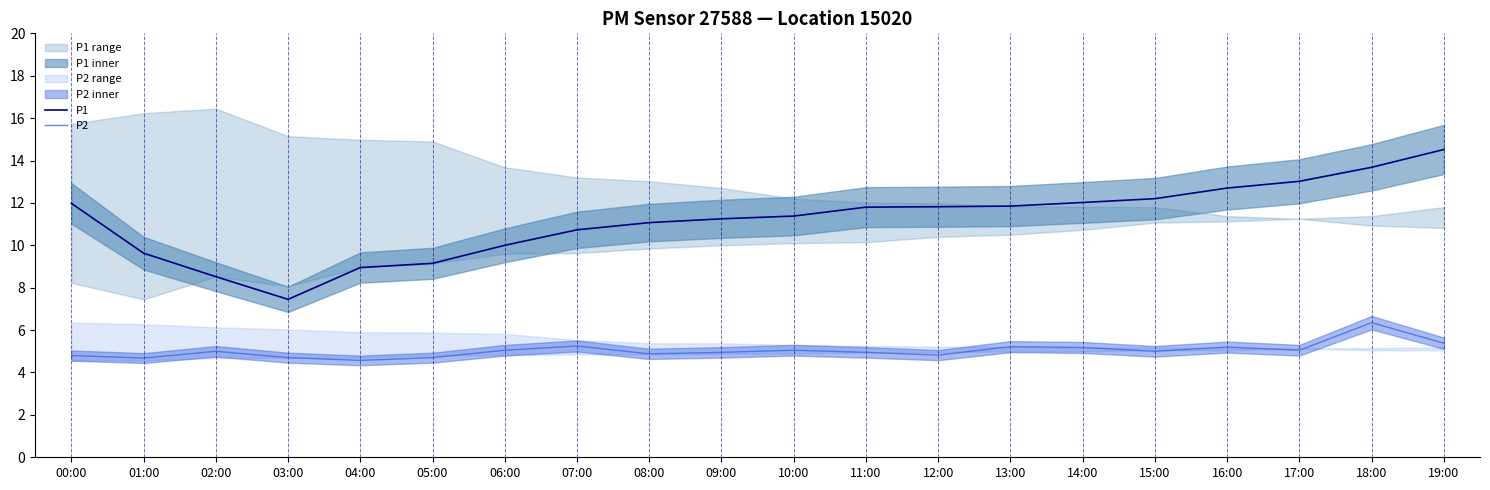

True or false: P1 has a value of 13.0 at 17:00.

True